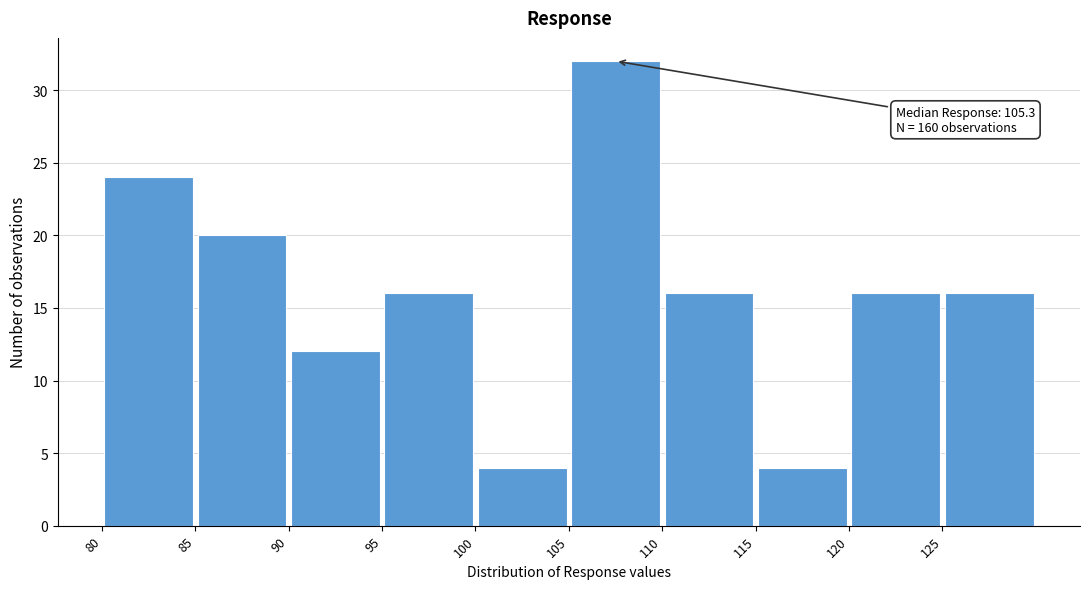

Over which range of the x-axis is the bar tallest?

105 to 110